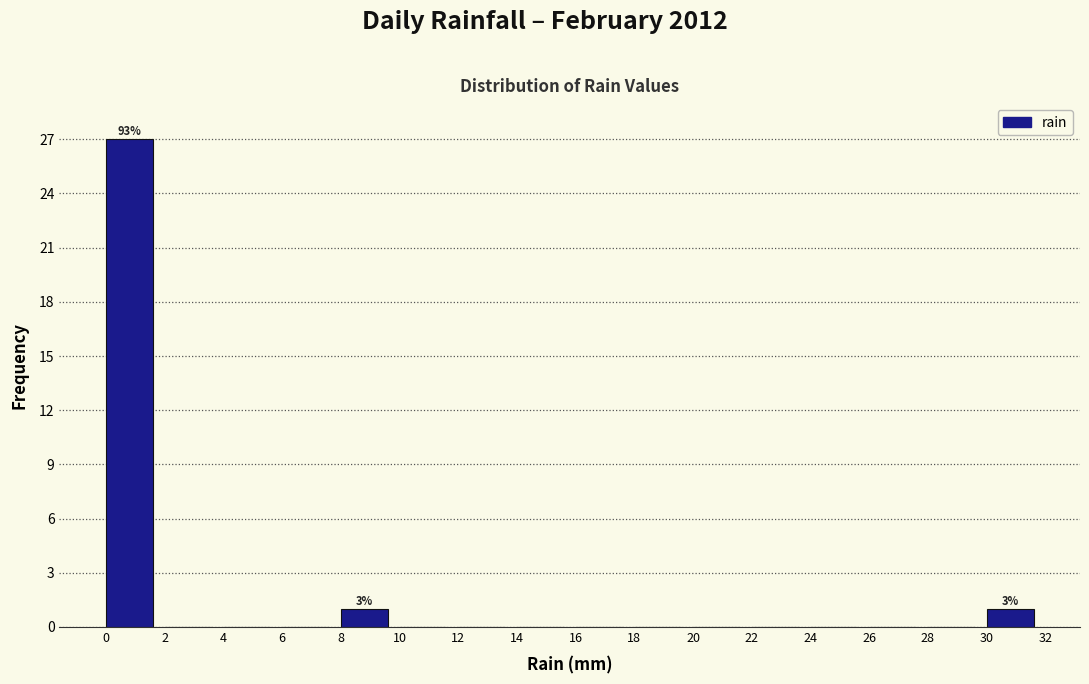

Over which range of the x-axis is the bar tallest?

0 to 2